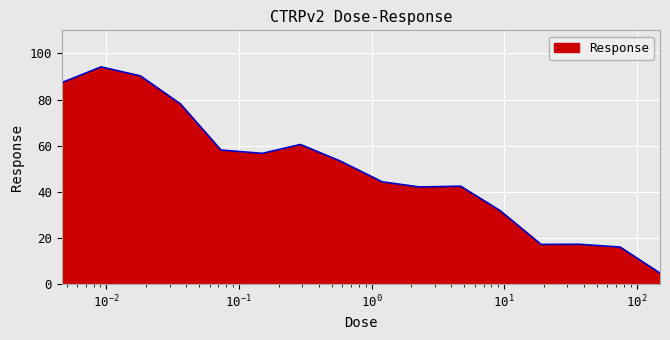

What is the maximum value shown in the chart?

94.2